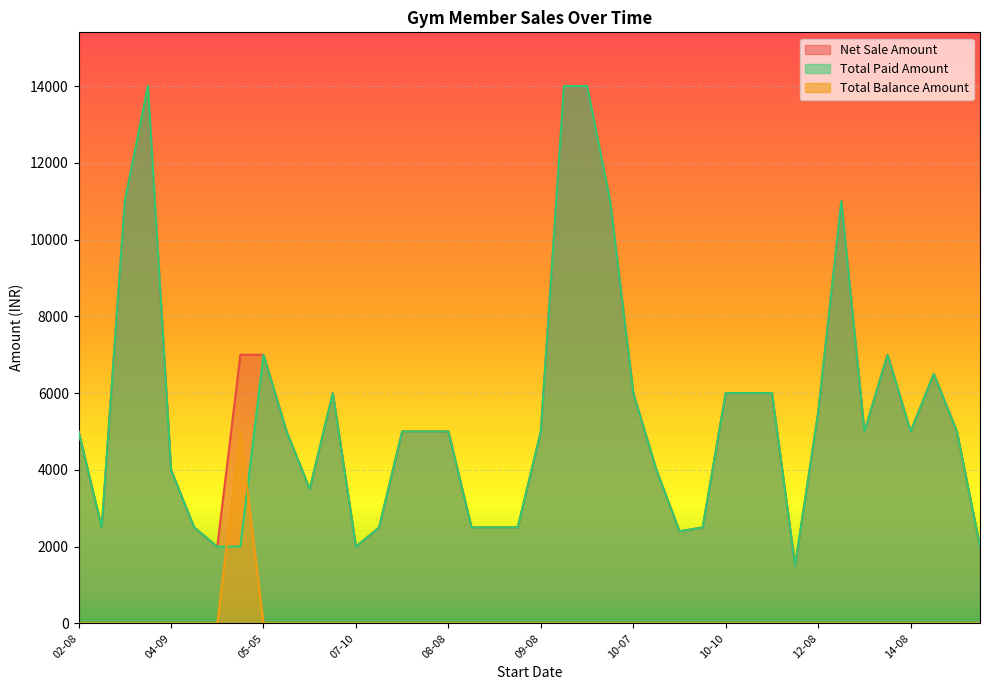

How many lines are shown in the chart?

3